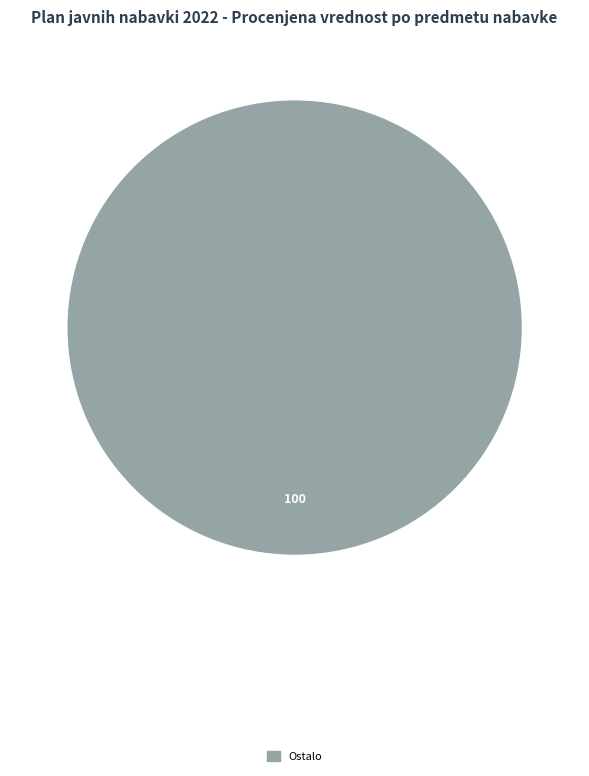

Is there a majority slice in this chart?

Yes